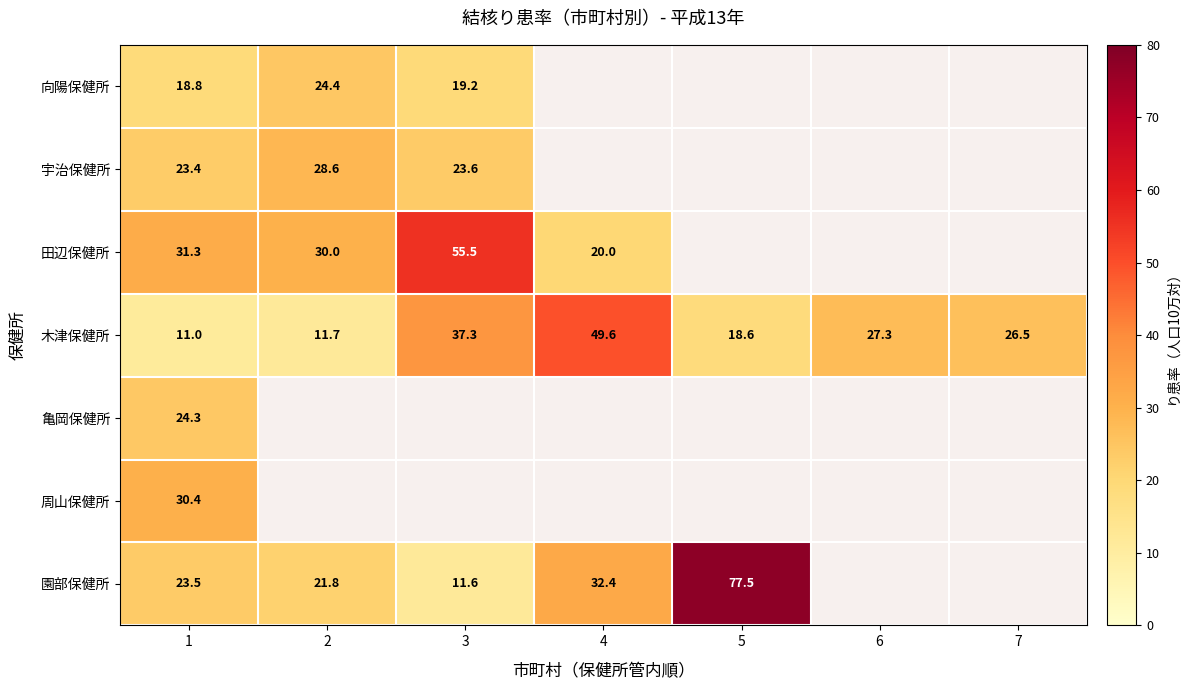

The 木津保健所 series shows 15.2 at 1. True or false?

False